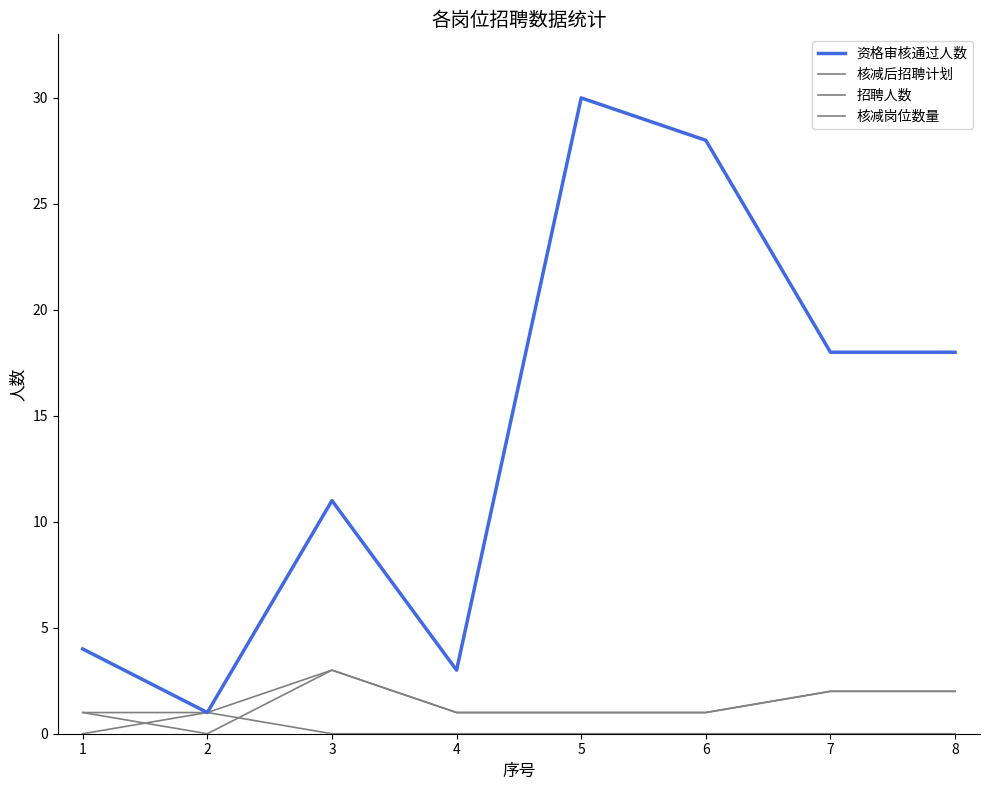

Read the 资格审核通过人数 value at 8.

18